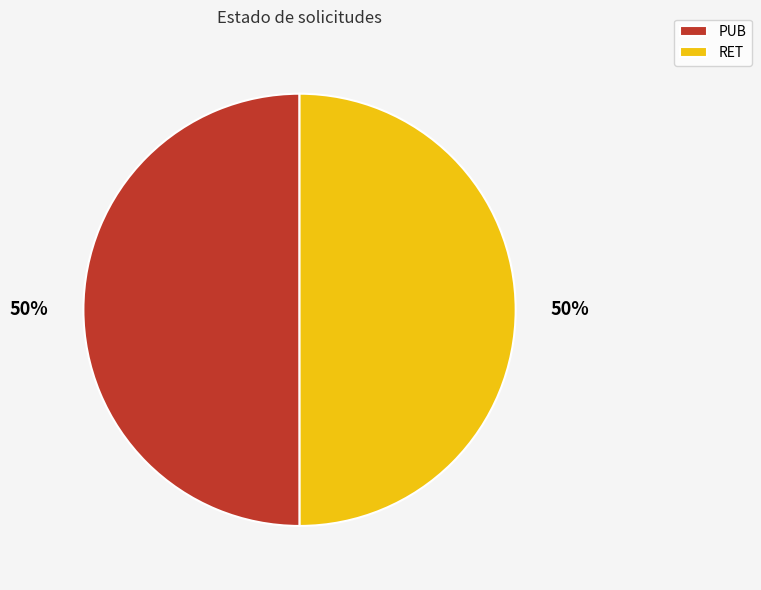

Combined, do RET and PUB account for over 50%?

Yes